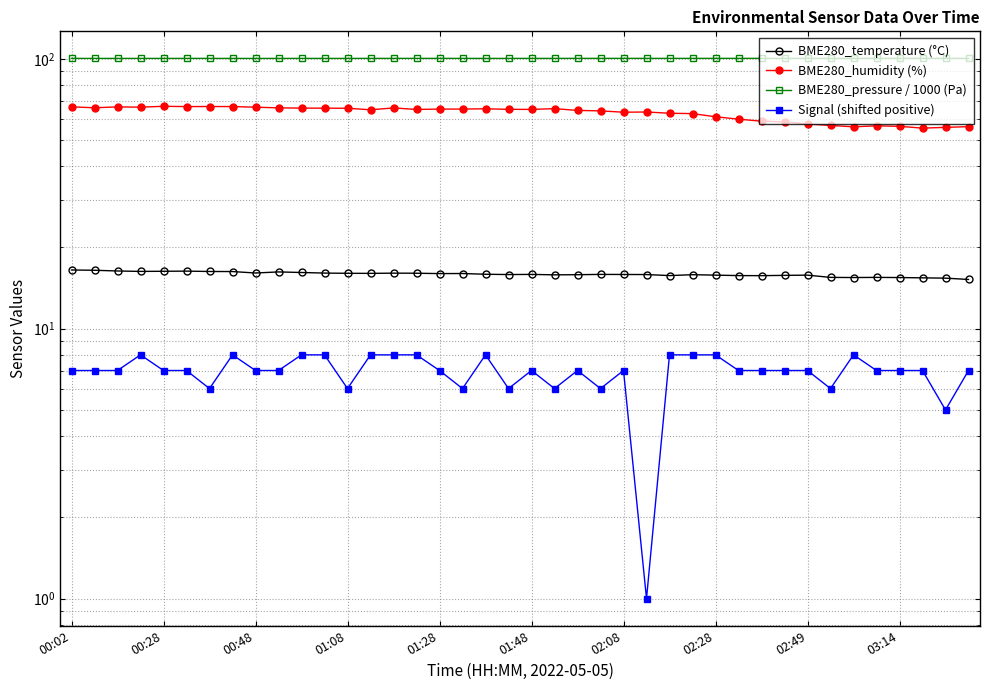

Does the chart display data point markers on the line(s)?

Yes